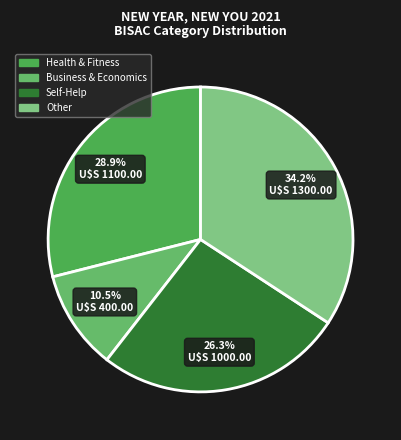

True or false: Self-Help accounts for 24% of the total.

False